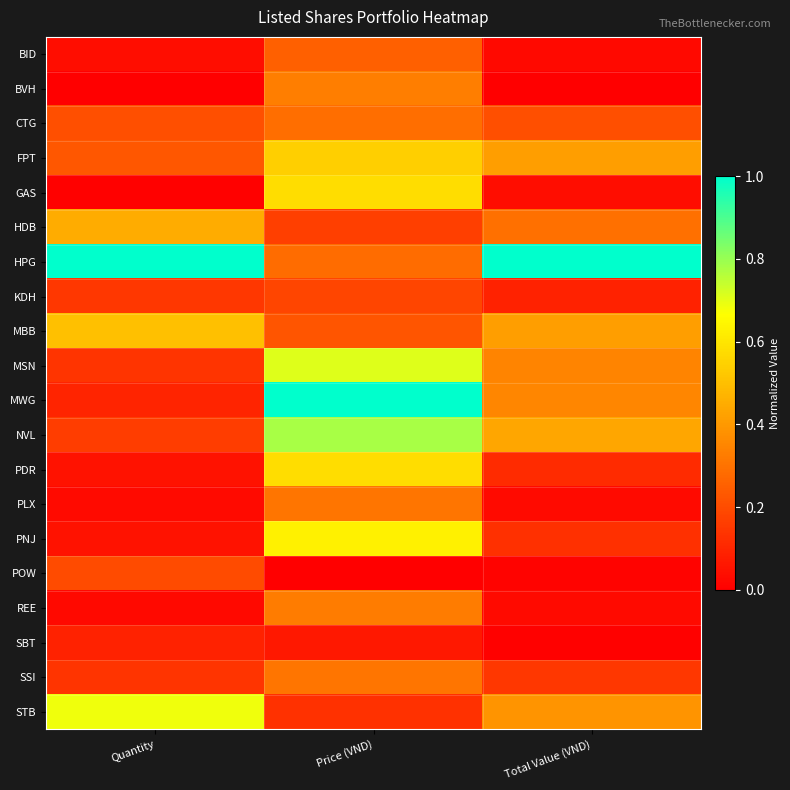

Between Quantity and Total Value (VND), which series saw the biggest shift?

STB